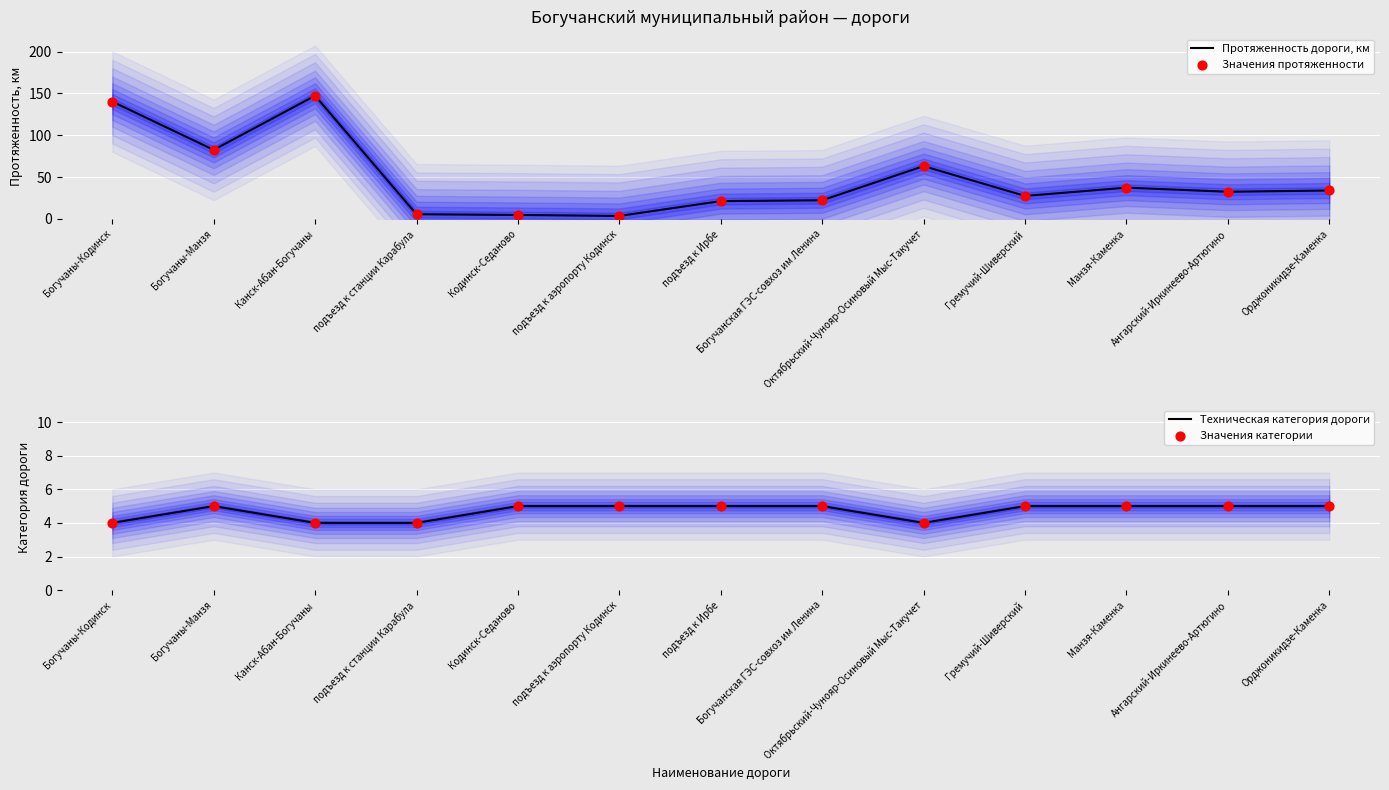

What are all the series names shown in the legend?

Протяженность дороги, км, Значения протяженности, Техническая категория дороги, Значения категории